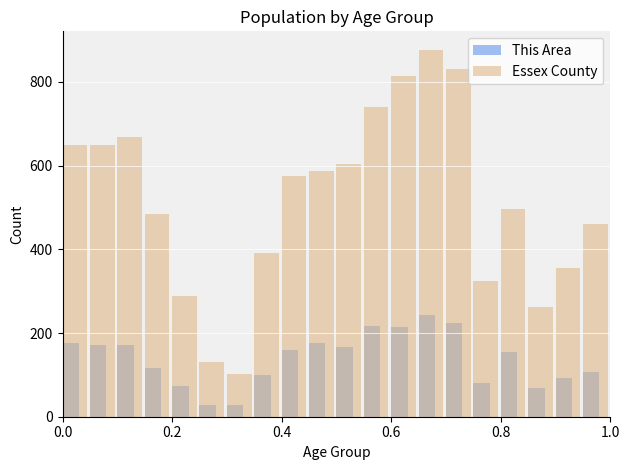

How many data points does each series have?

20